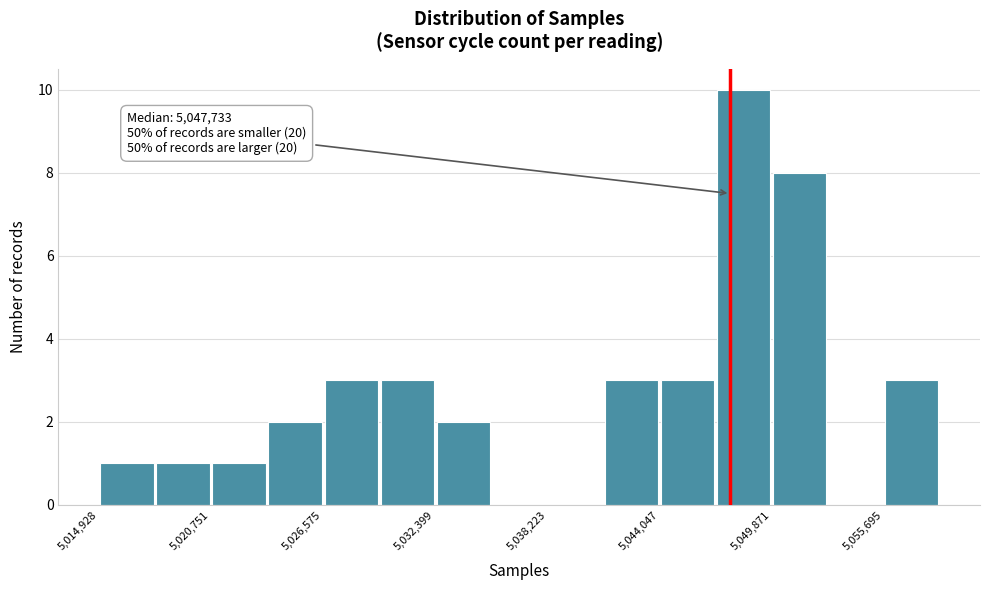

Read against the x-axis, roughly where is the centre of the tallest bar?

5048000